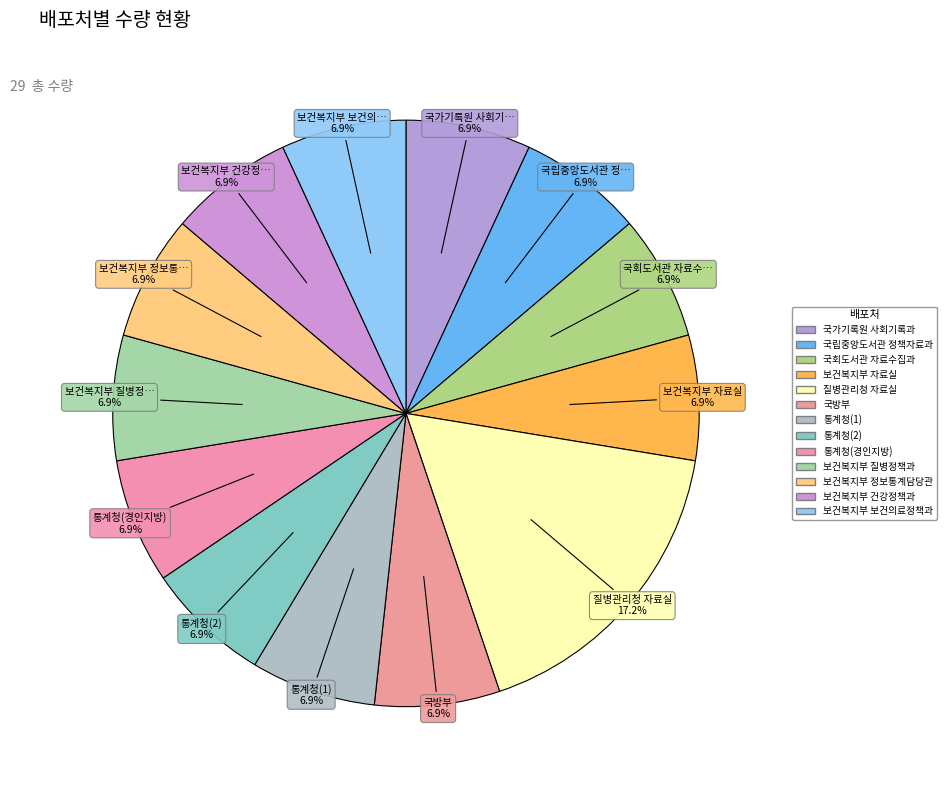

Which slice is the smallest?

국가기록원 사회기록과